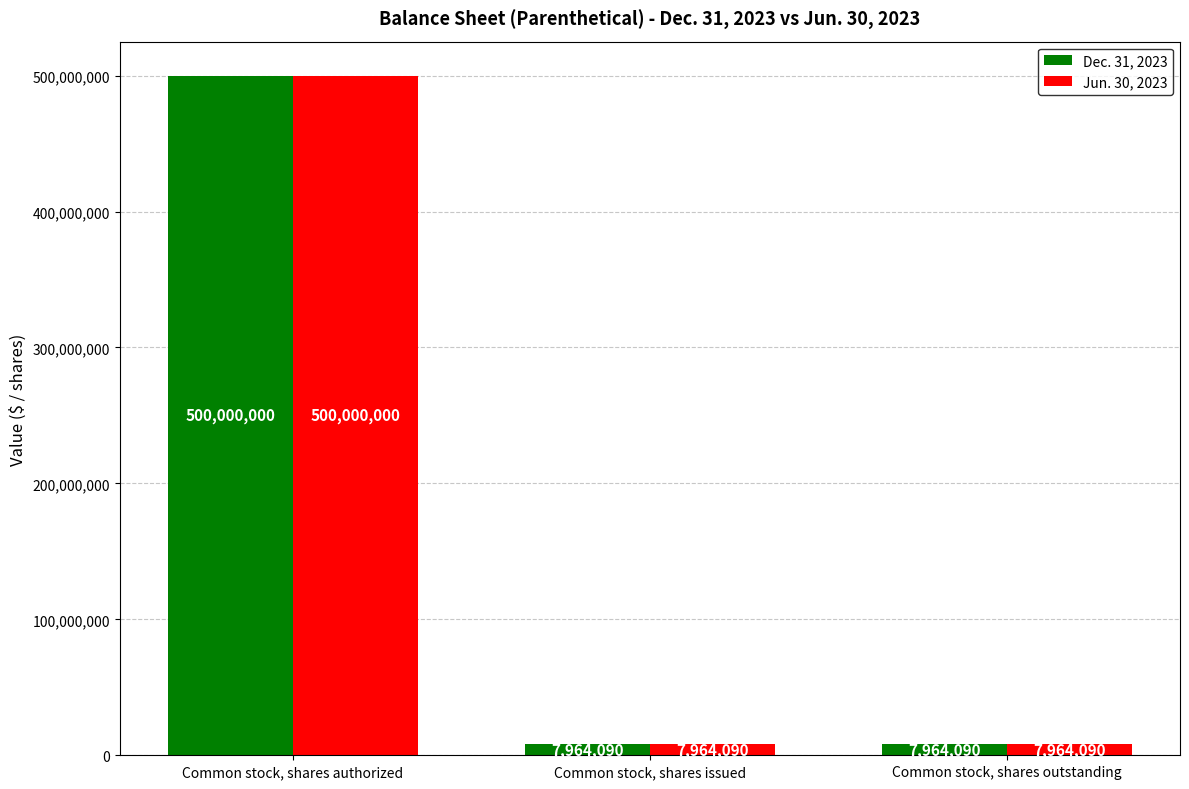

Reading left to right, list all the values displayed in this chart.

Dec. 31, 2023: Common stock, shares authorized=500000000	Common stock, shares issued=7964090	Common stock, shares outstanding=7964090
Jun. 30, 2023: Common stock, shares authorized=500000000	Common stock, shares issued=7964090	Common stock, shares outstanding=7964090